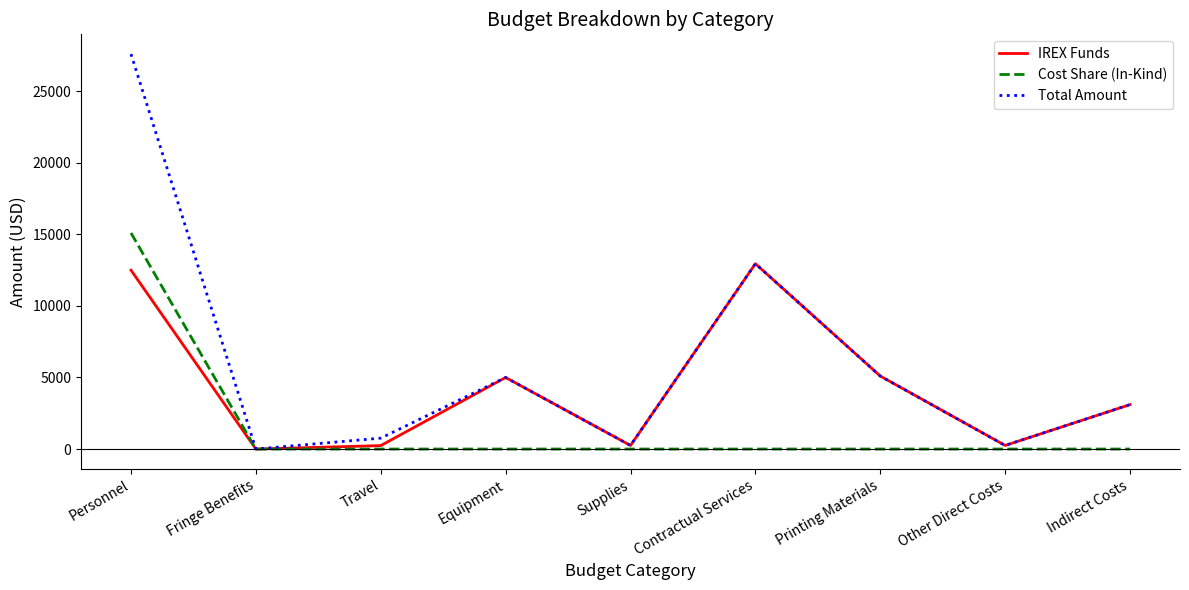

List the series in order of their overall mean, highest first.

Total Amount, IREX Funds, Cost Share (In-Kind)